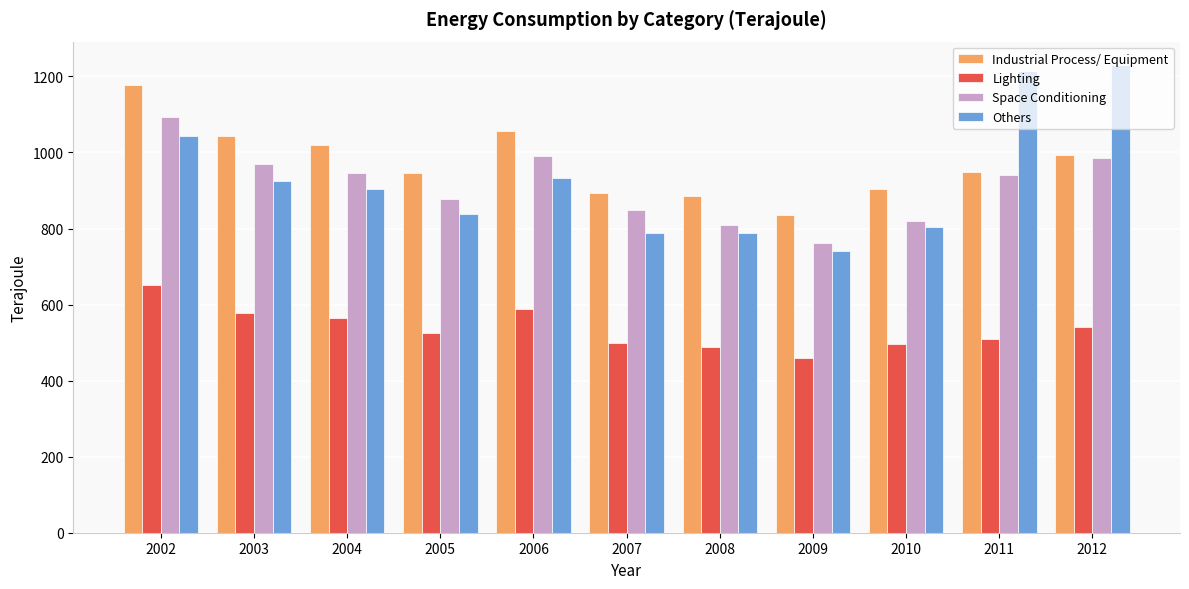

What is the spread (max minus min) of values at 2012?

690